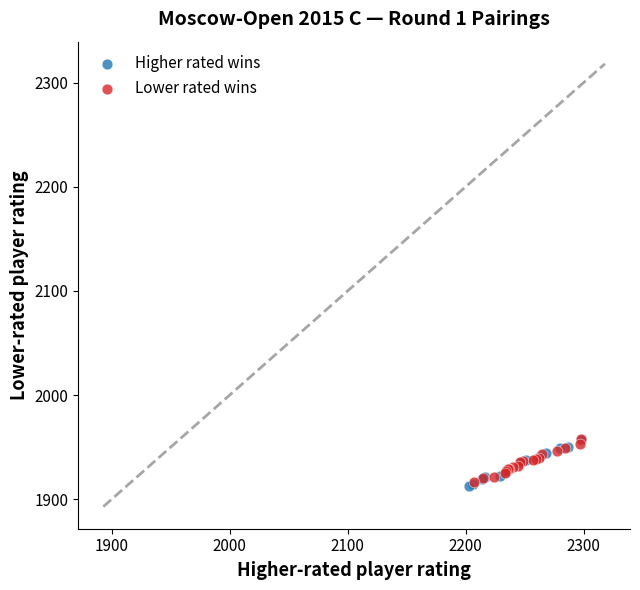

What are all the series names shown in the legend?

Higher rated wins, Lower rated wins